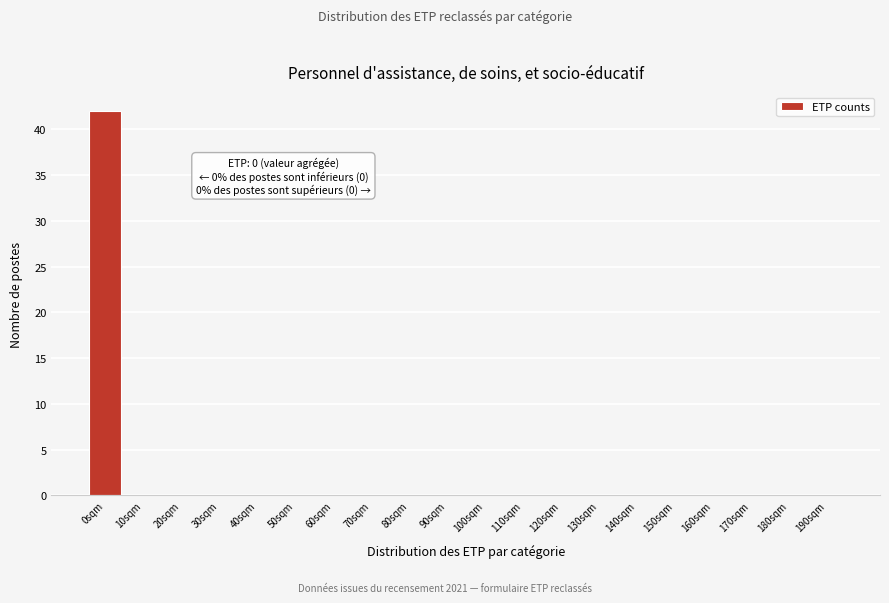

Reading right to left, what are all the values shown in this chart?

190sqm=0	180sqm=0	170sqm=0	160sqm=0	150sqm=0	140sqm=0	130sqm=0	120sqm=0	110sqm=0	100sqm=0	90sqm=0	80sqm=0	70sqm=0	60sqm=0	50sqm=0	40sqm=0	30sqm=0	20sqm=0	10sqm=0	0sqm=42